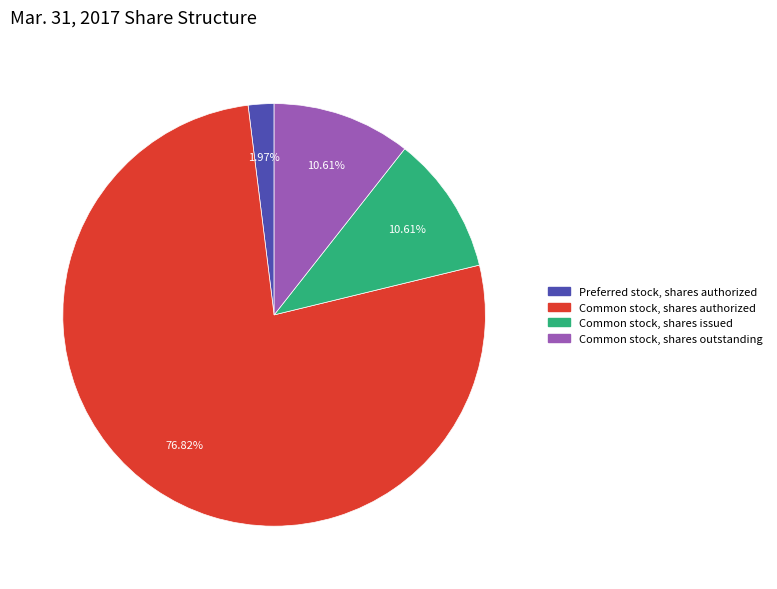

What is the largest slice in the pie chart?

Common stock, shares authorized